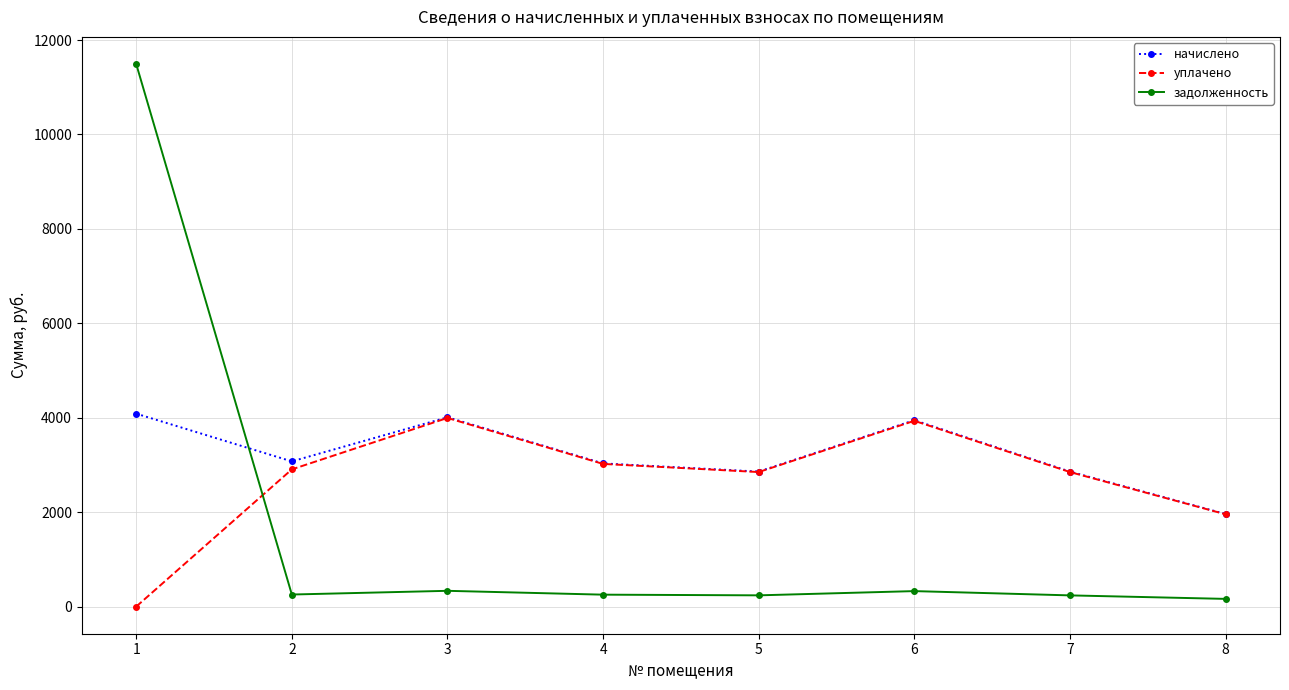

What is the highest value of the уплачено series?

3995.9